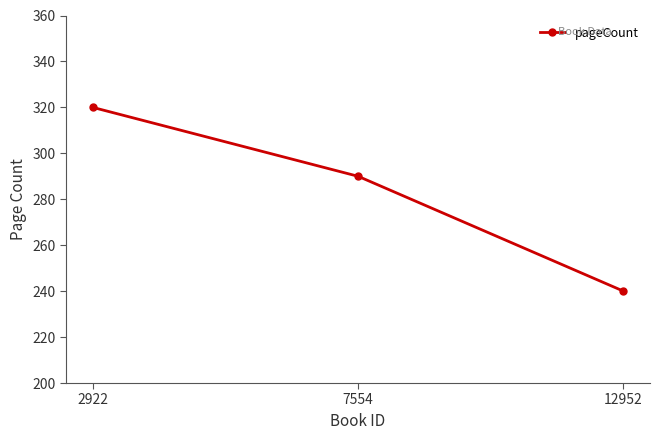

What is the approximate value at 12952, to the nearest 5?

240